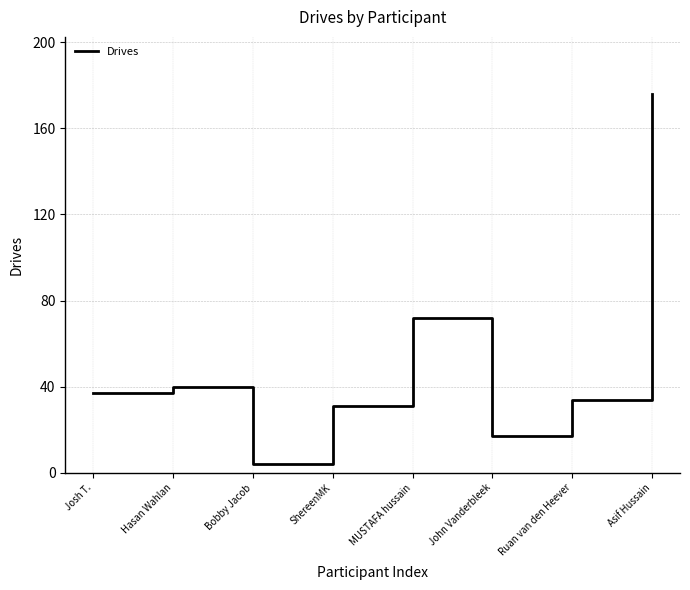

Reading left to right, transcribe all the data shown in this chart.

Josh T.=37	Hasan Wahlan=40	Bobby Jacob=4	ShereenMK=31	MUSTAFA hussain=72	John Vanderbleek=17	Ruan van den Heever=34	Asif Hussain=176